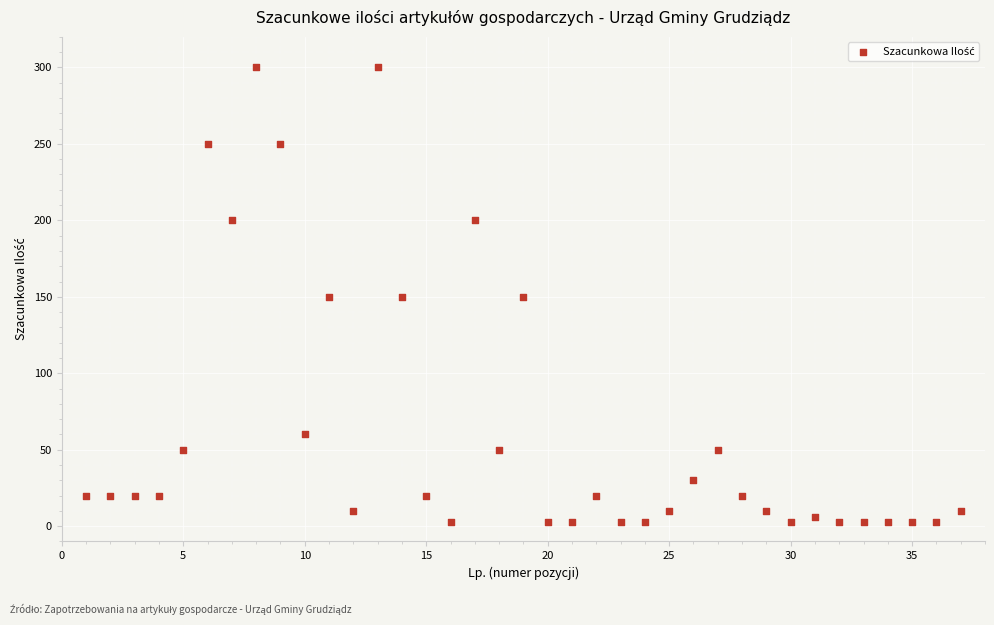

What is the range of Y values (max minus min)?

297